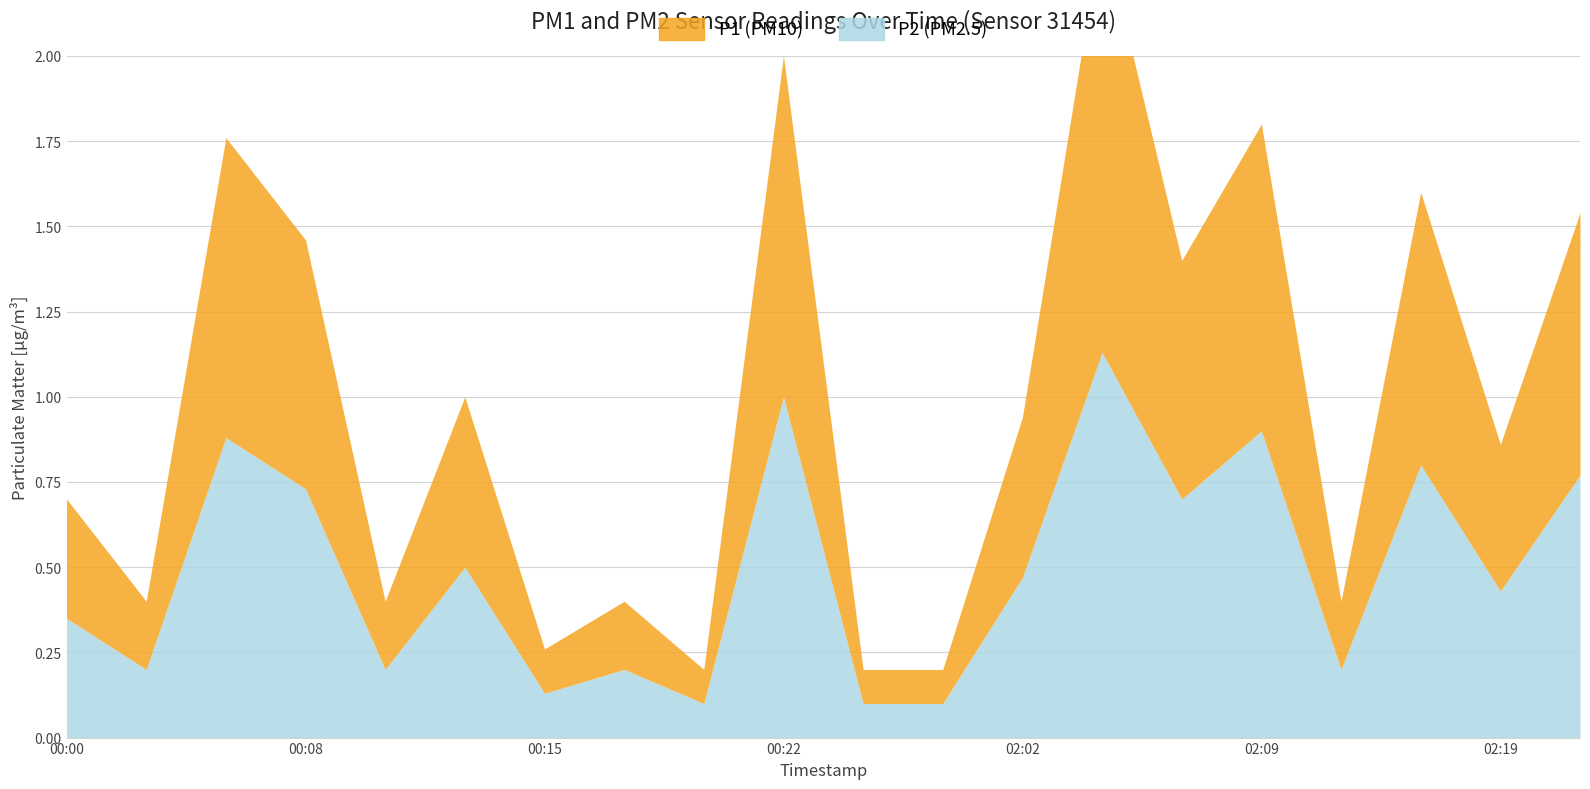

At how many categories does at least one series exceed 0?

20